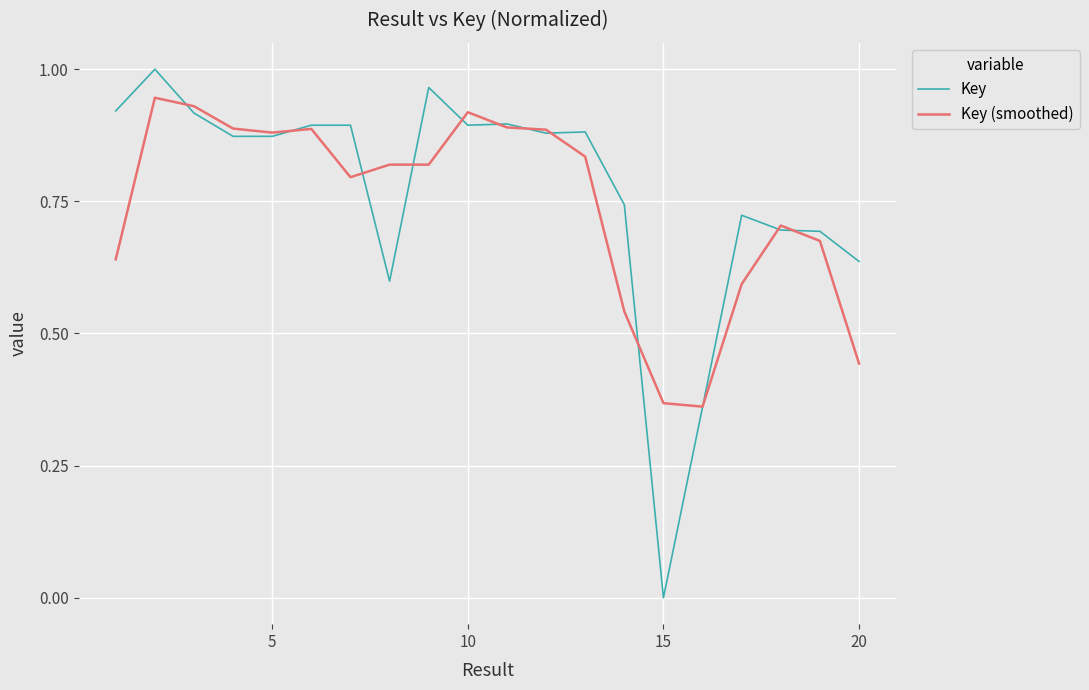

List the series in order of their peak value, highest first.

Key, Key (smoothed)